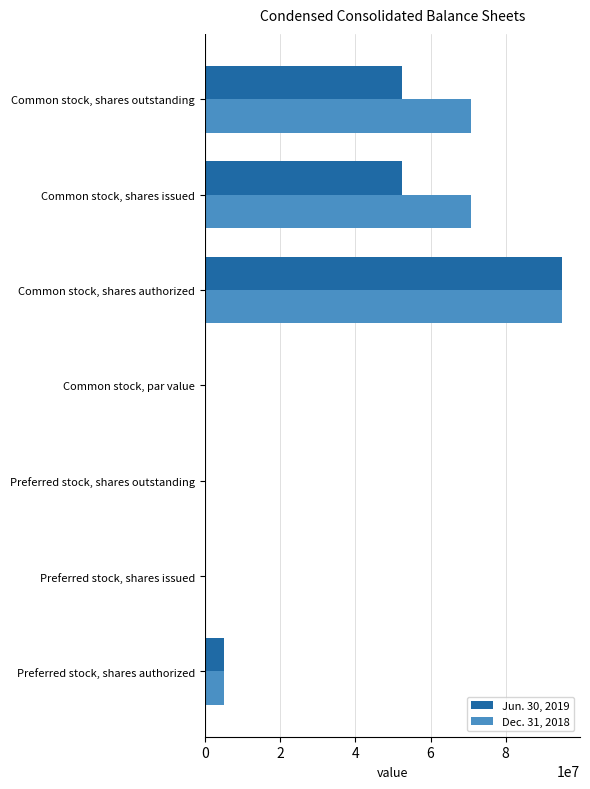

What is the sum of the Jun. 30, 2019 values at Preferred stock, shares outstanding and Common stock, shares outstanding?

52367049.0